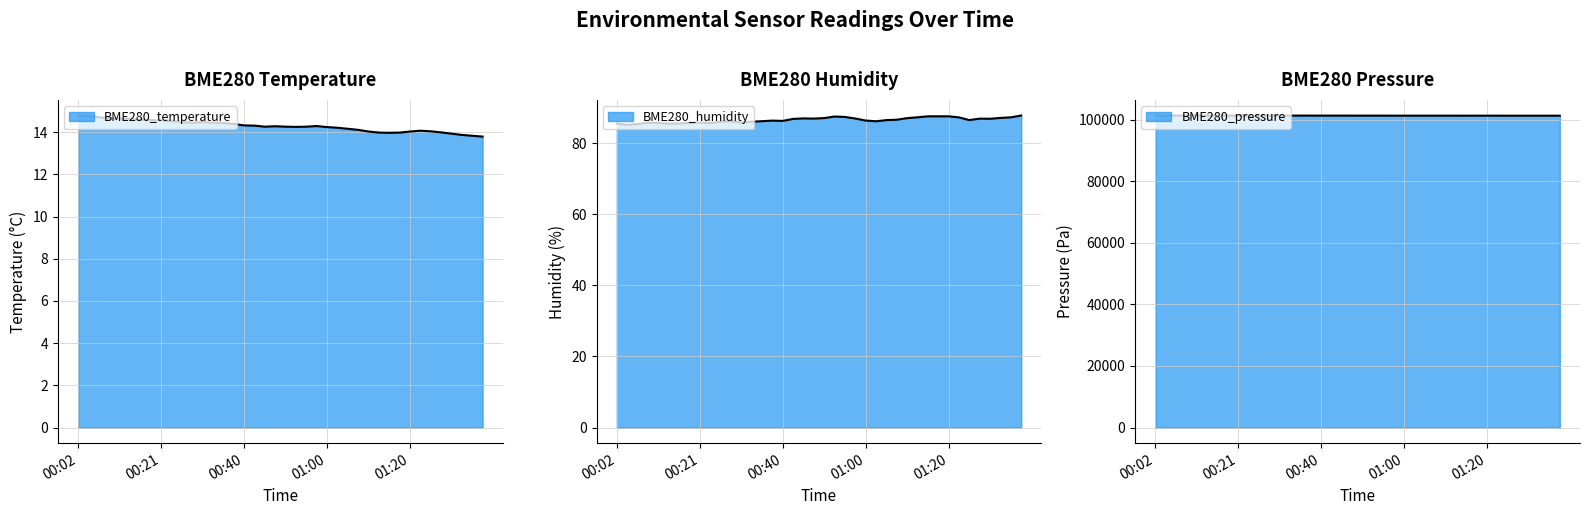

Reading right to left, transcribe all the data shown in this chart.

BME280_temperature: 13.8	13.8	13.9	13.9	14.0	14.0	14.1	14.0	14.0	14.0	14.0	14.0	14.1	14.2	14.2	14.2	14.3	14.3	14.2	14.3	14.3	14.3	14.3	14.3	14.4	14.4	14.4	14.5	14.4	14.5	14.5	14.6	14.6	14.6	14.6	14.7	14.7	14.7	14.8	14.8
BME280_humidity: 87.8	87.3	87.1	86.9	86.9	86.5	87.2	87.5	87.5	87.5	87.3	87.0	86.6	86.5	86.2	86.4	86.9	87.4	87.5	87.0	86.9	87.0	86.8	86.3	86.3	86.2	86.0	85.8	86.1	86.0	85.7	85.8	85.7	85.5	85.5	85.7	85.8	85.4	85.2	85.5
BME280_pressure: 101273.5	101272.3	101273.9	101272.8	101282.2	101280.2	101286.2	101287.3	101288.5	101281.4	101286.7	101287.3	101292.2	101286.7	101287.3	101284.4	101289.5	101296.8	101296.8	101298.6	101296.7	101306.6	101303.6	101298.2	101304.9	101312.7	101311.8	101310.8	101311.8	101308.9	101322.9	101320.0	101326.2	101330.5	101322.3	101342.7	101332.0	101337.0	101335.8	101333.9